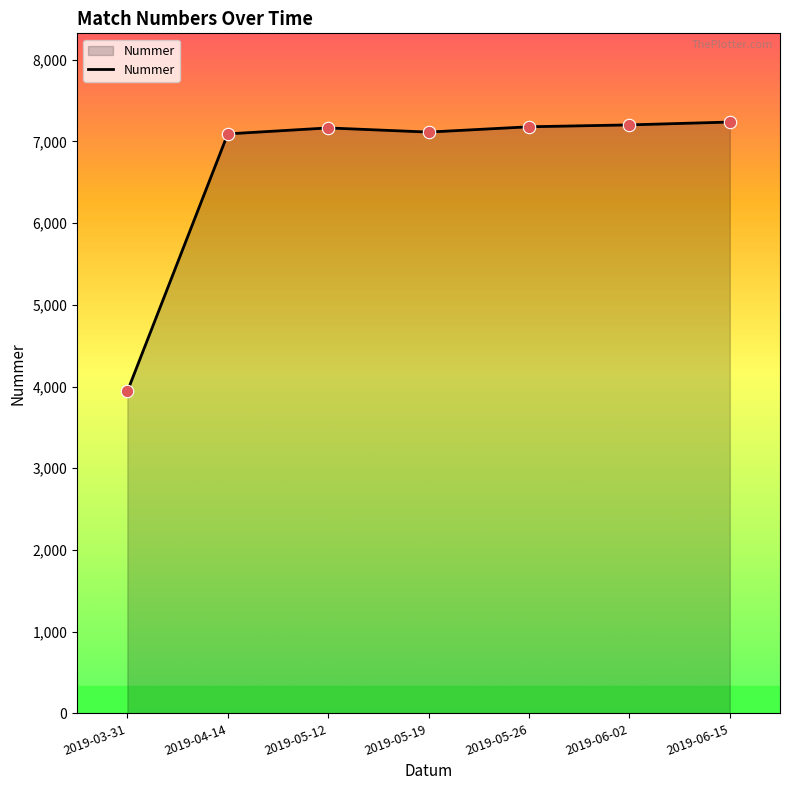

Between 2019-06-02 and 2019-05-19, which is larger?

2019-06-02